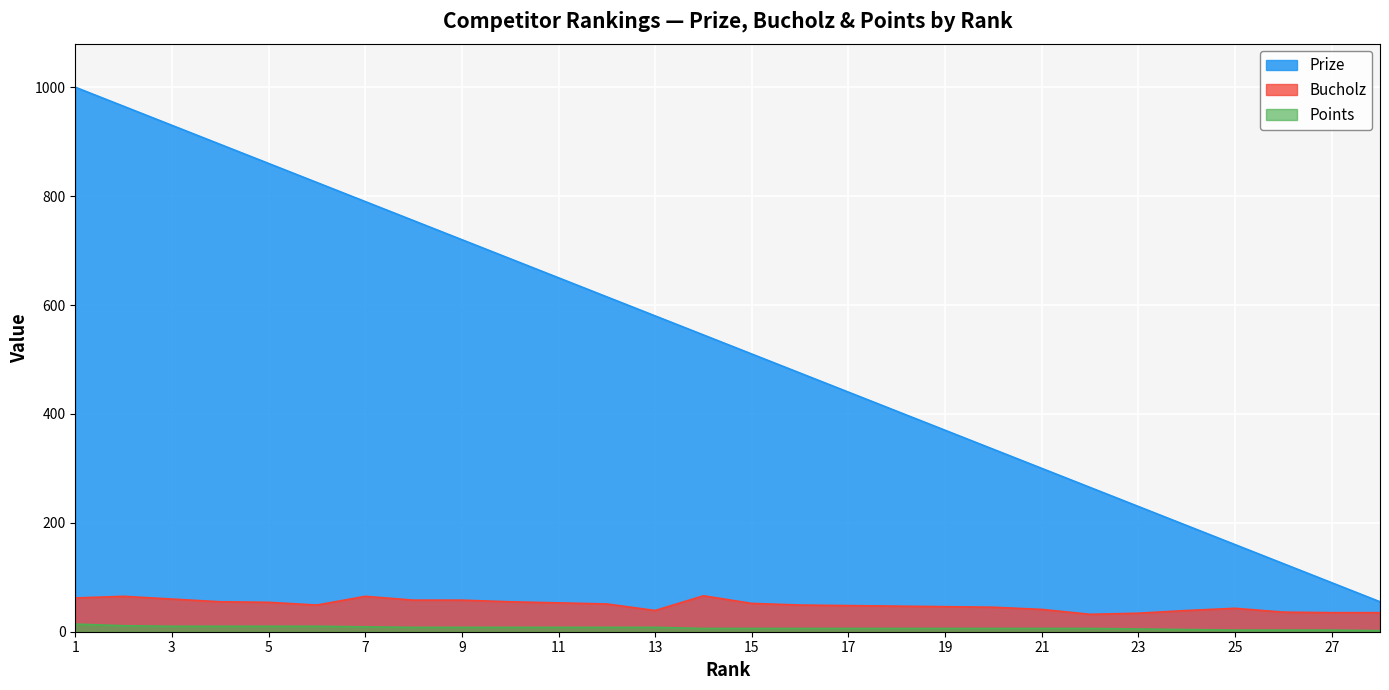

Reading left to right, list all the values displayed in this chart.

Prize: 1000	965	930	895	860	825	790	755	720	685	650	615	580	545	510	475	440	405	370	335	300	265	230	195	160	125	90	55
Bucholz: 62	65	60	55	54	49	65	58	58	55	53	51	39	66	52	49	48	47	46	45	41	32	34	39	43	36	35	35
Points: 14	11	10	10	10	10	9	8	8	8	8	8	8	6	6	6	6	6	6	6	6	6	5	4	3	3	3	2